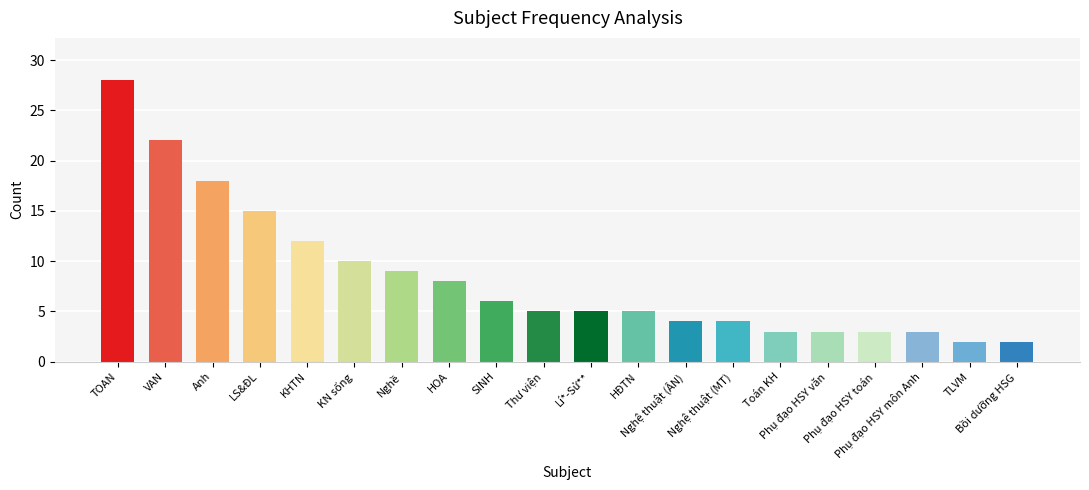

How many data points does each series have?

20